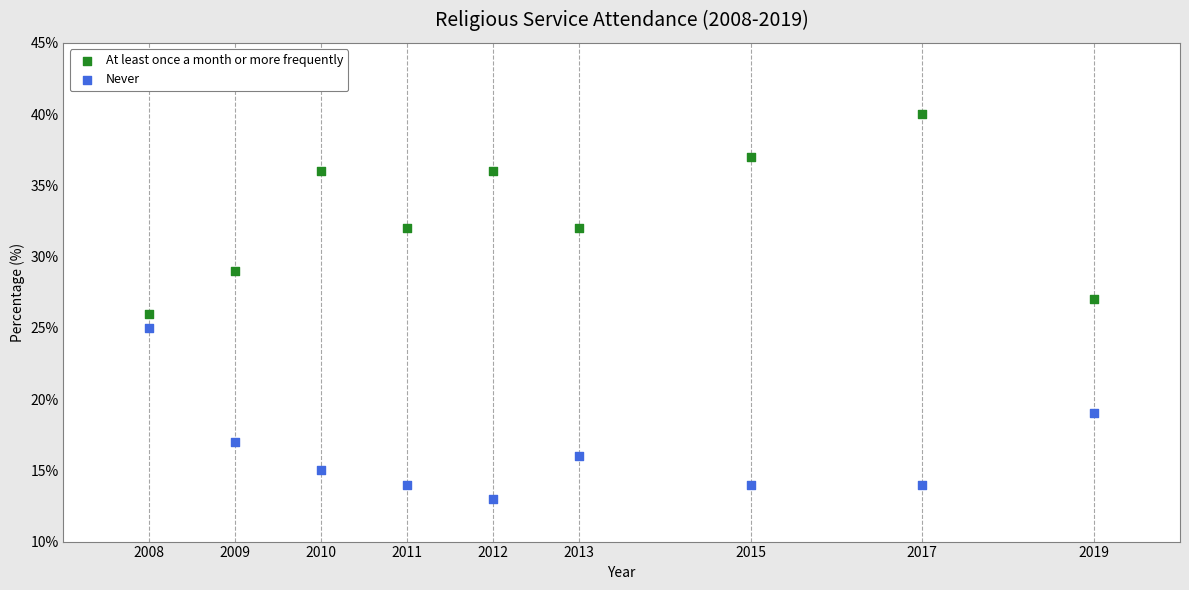

Which series has the widest spread of Y values?

At least once a month or more frequently